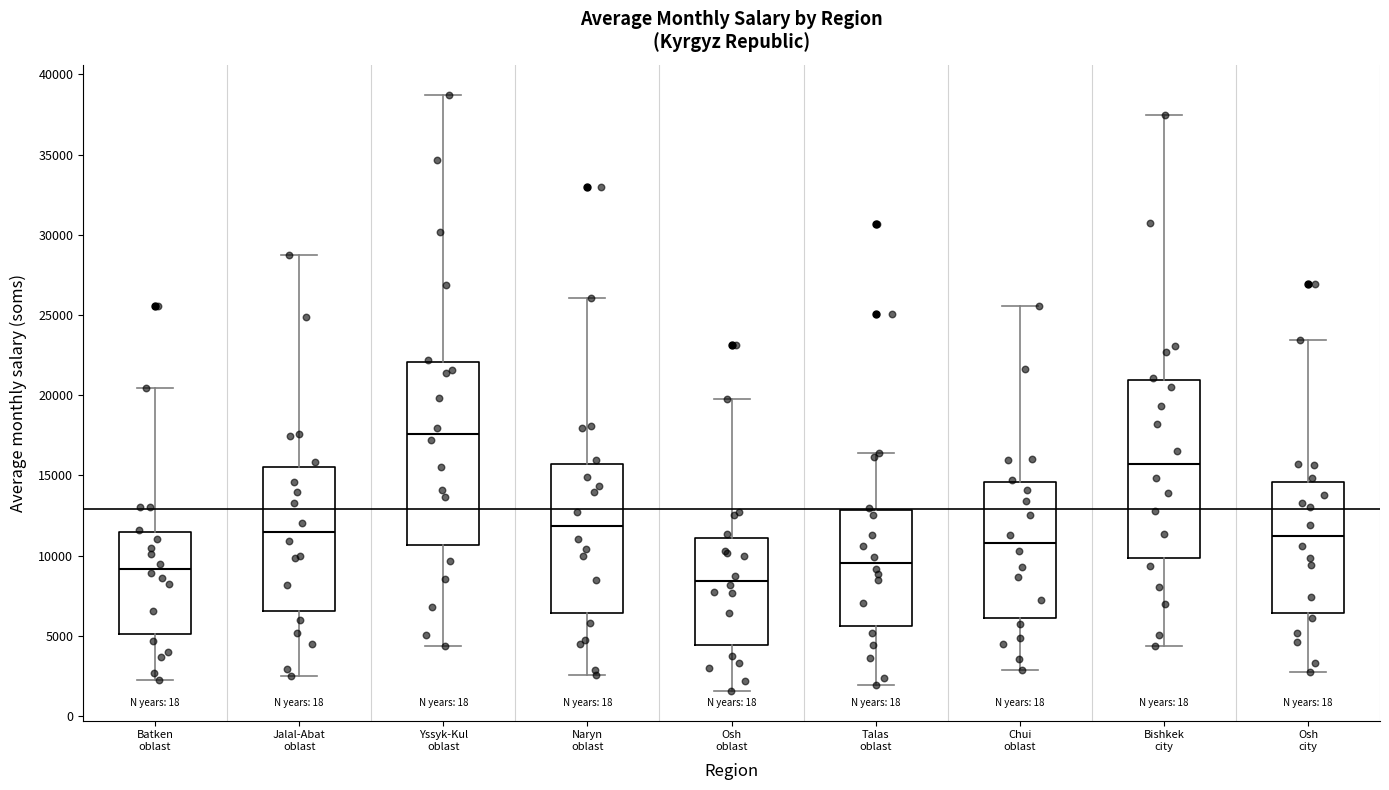

Reading left to right, transcribe this box plot: for each box, give where its median line is, the range the box spans, and where its two whiskers end, as read against the y-axis. The values are not printed on the chart, so give them approximately, as read against the axis.

Batken oblast: median 9000, box 5000 to 11500, whiskers 2500 to 20500
Jalal-Abat oblast: median 11500, box 6500 to 15500, whiskers 2500 to 29000
Yssyk-Kul oblast: median 17500, box 10500 to 22000, whiskers 4500 to 38500
Naryn oblast: median 12000, box 6500 to 15500, whiskers 2500 to 26000
Osh oblast: median 8500, box 4500 to 11000, whiskers 1500 to 20000
Talas oblast: median 9500, box 5500 to 13000, whiskers 2000 to 16500
Chui oblast: median 11000, box 6000 to 14500, whiskers 3000 to 25500
Bishkek city: median 15500, box 10000 to 21000, whiskers 4500 to 37500
Osh city: median 11000, box 6500 to 14500, whiskers 2500 to 23500